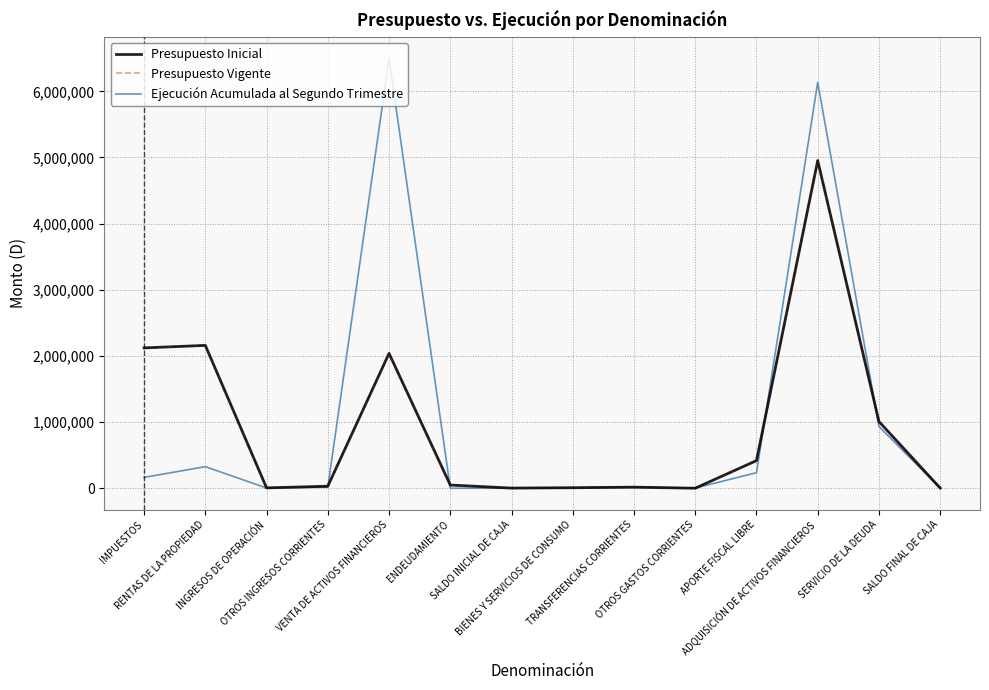

What is the maximum value shown in the chart?

6493030